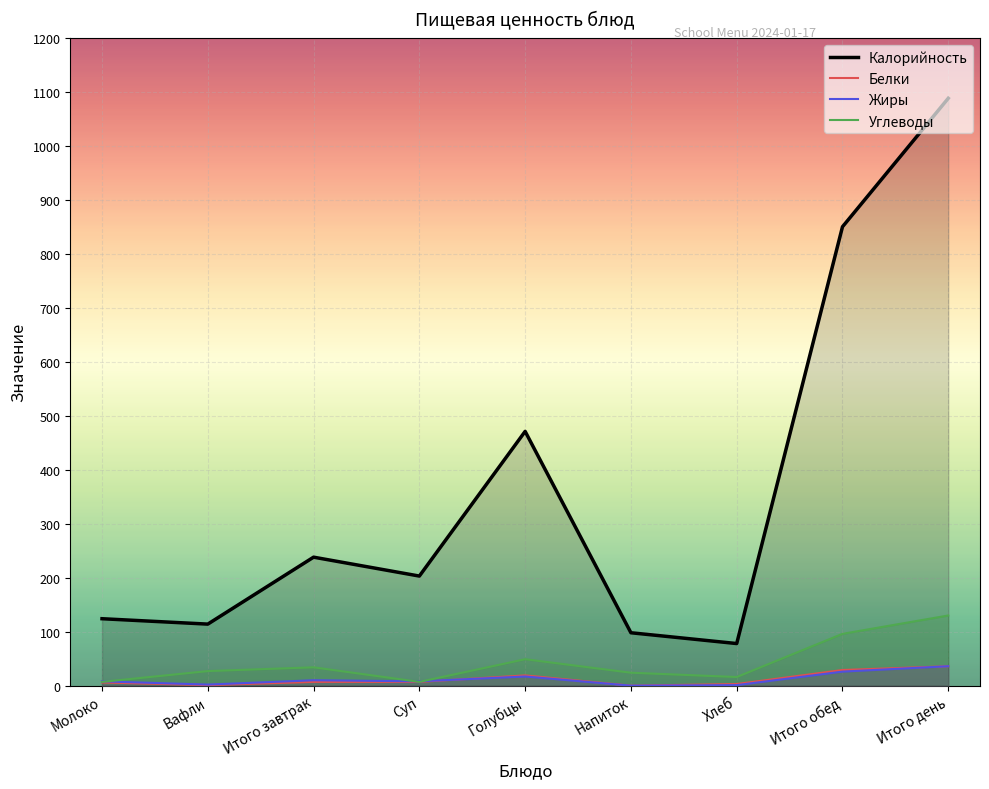

What is the label of the 6th point from the right?

Суп